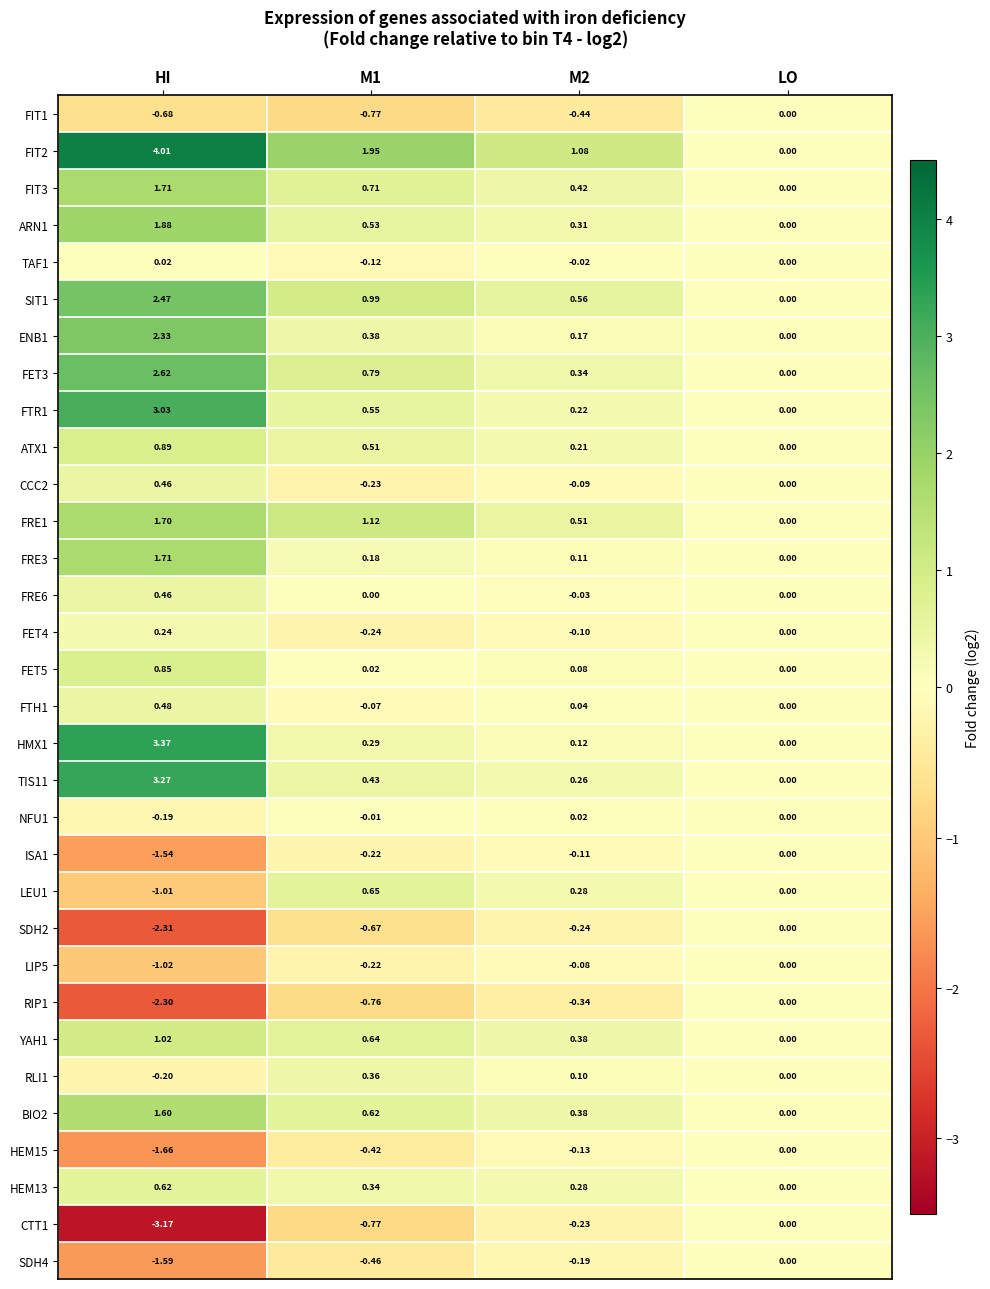

At which category does the chart reach its minimum across all series?

HI